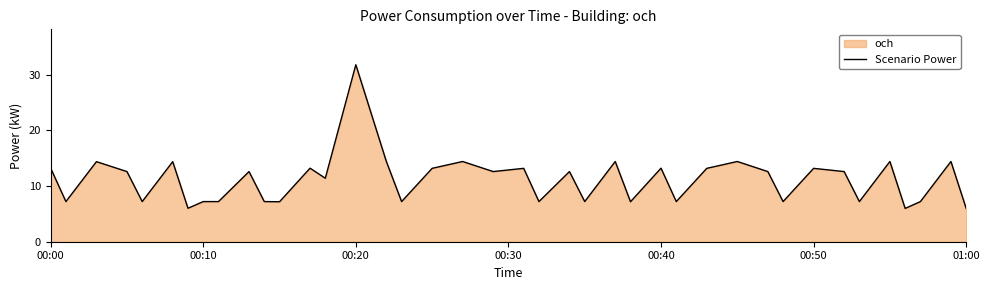

How many points are higher than both their immediate neighbors (excluding endpoints)?

14